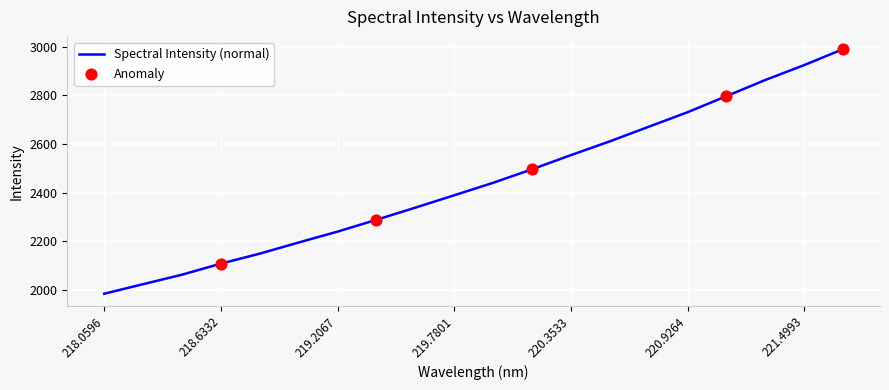

What is the minimum value shown in the chart?

1983.0